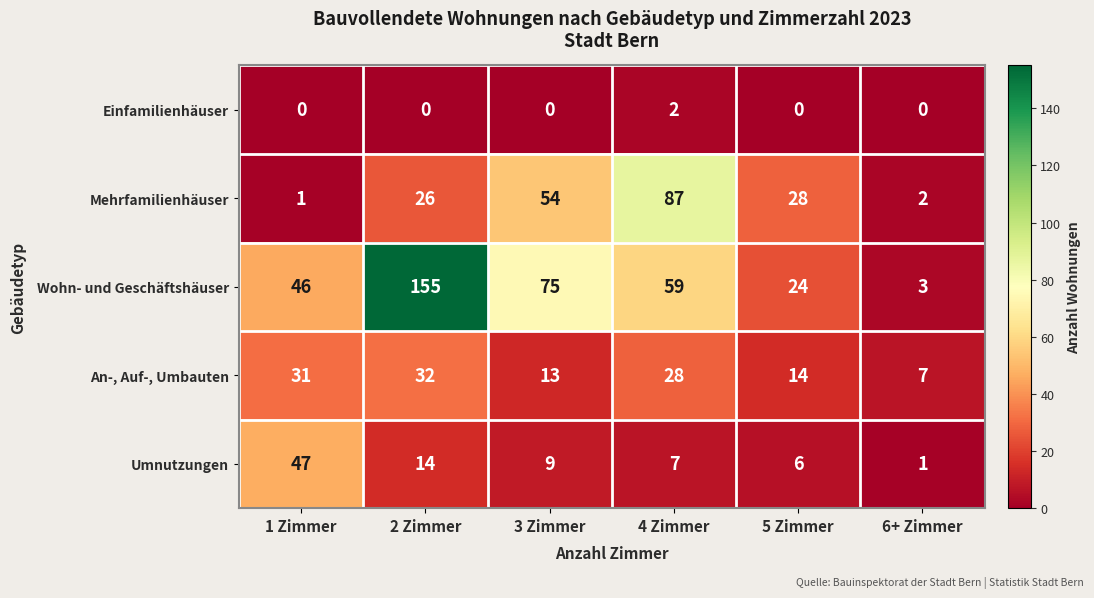

Which series changed the most between 3 Zimmer and 4 Zimmer?

Mehrfamilienhäuser